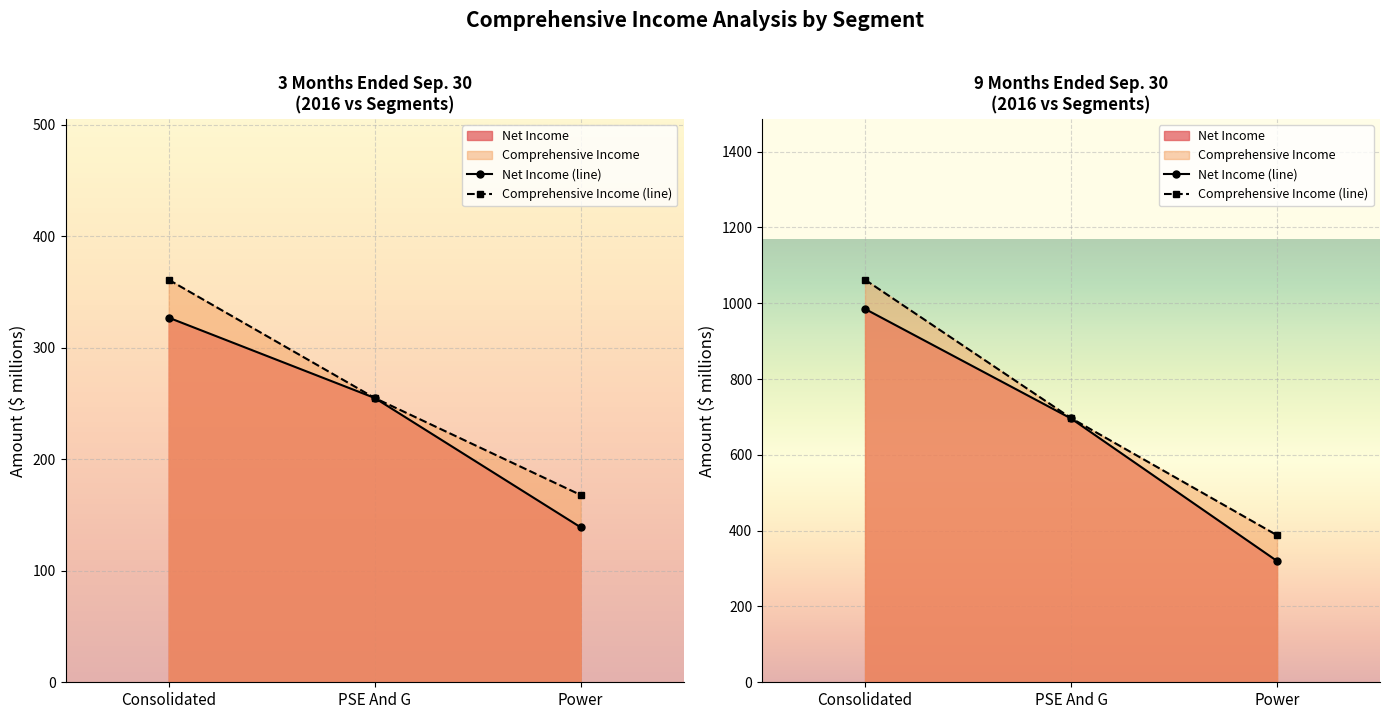

Which series changed the most between PSE And G and Power?

Net Income (line)